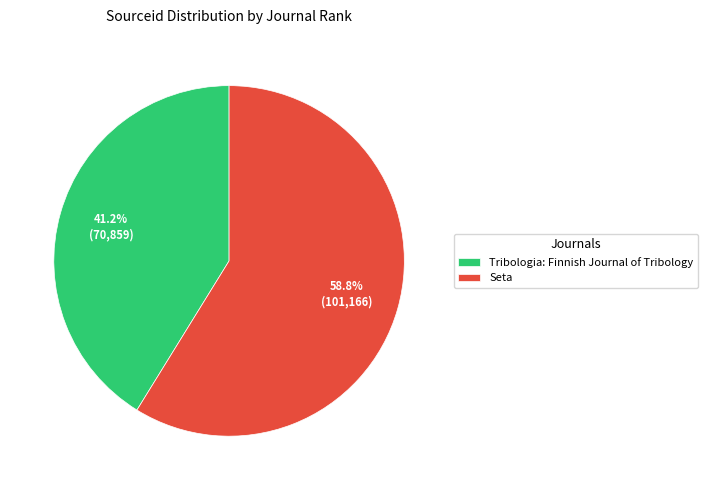

Does Tribologia: Finnish Journal of Tribology account for over 50% of the chart?

No